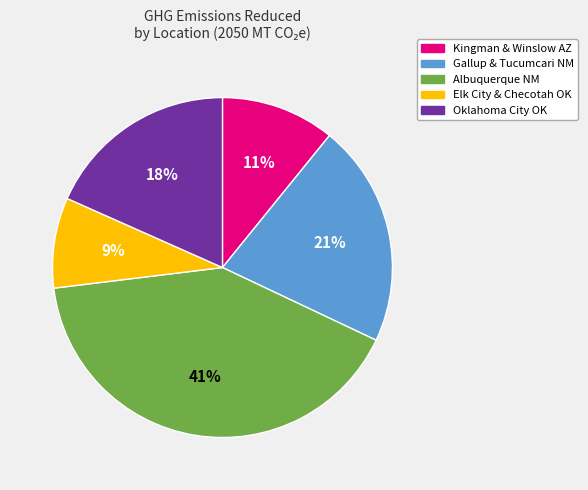

Is the sum of Albuquerque NM and Kingman & Winslow AZ greater than half?

Yes